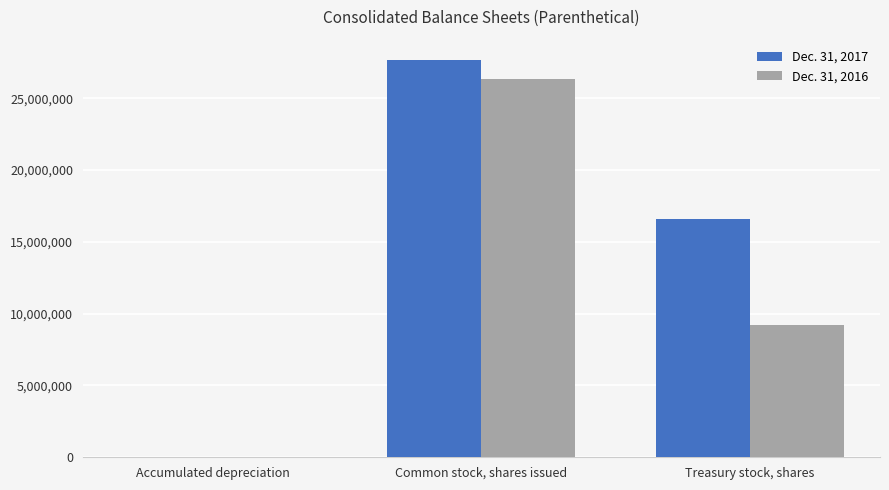

Which series has the largest total across all categories?

Dec. 31, 2017